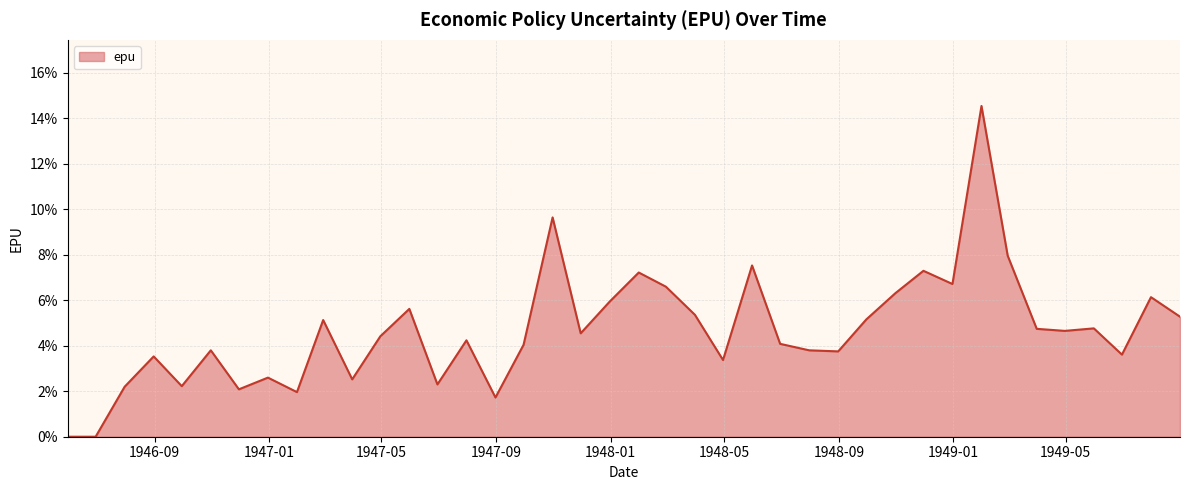

Reading right to left, list all the values displayed in this chart.

0.1	0.1	0.0	0.0	0.0	0.0	0.1	0.1	0.1	0.1	0.1	0.1	0.0	0.0	0.0	0.1	0.0	0.1	0.1	0.1	0.1	0.0	0.1	0.0	0.0	0.0	0.0	0.1	0.0	0.0	0.1	0.0	0.0	0.0	0.0	0.0	0.0	0.0	0.0	0.0